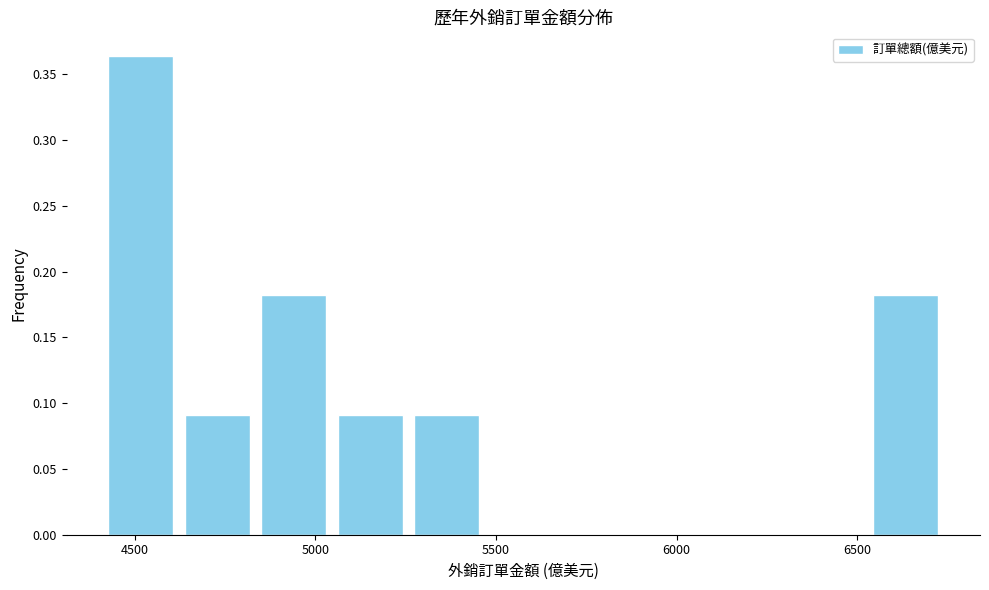

Reading left to right, transcribe this chart: for each bar, give the range it covers on the x-axis and its height. Neither the bar edges nor the heights are printed on the chart, so give them approximately, as read against the axes.

4400 to 4600: 0.365
4600 to 4850: 0.090
4850 to 5050: 0.180
5050 to 5250: 0.090
5250 to 5450: 0.090
5450 to 5700: 0
5700 to 5900: 0
5900 to 6100: 0
6100 to 6300: 0
6300 to 6550: 0
6550 to 6750: 0.180